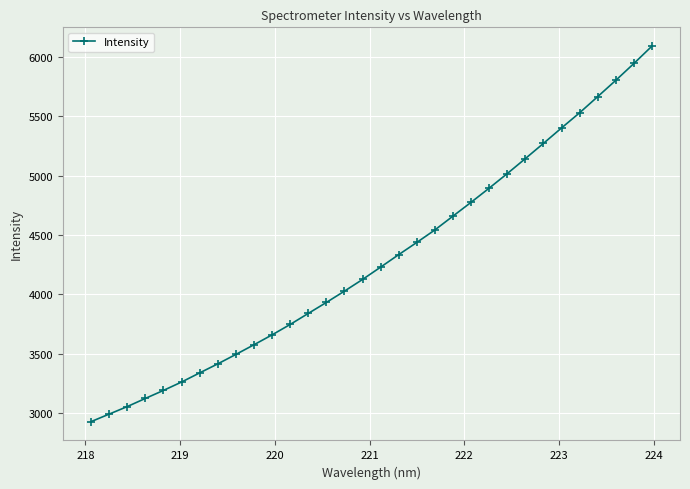

What is the minimum value shown in the chart?

2930.1